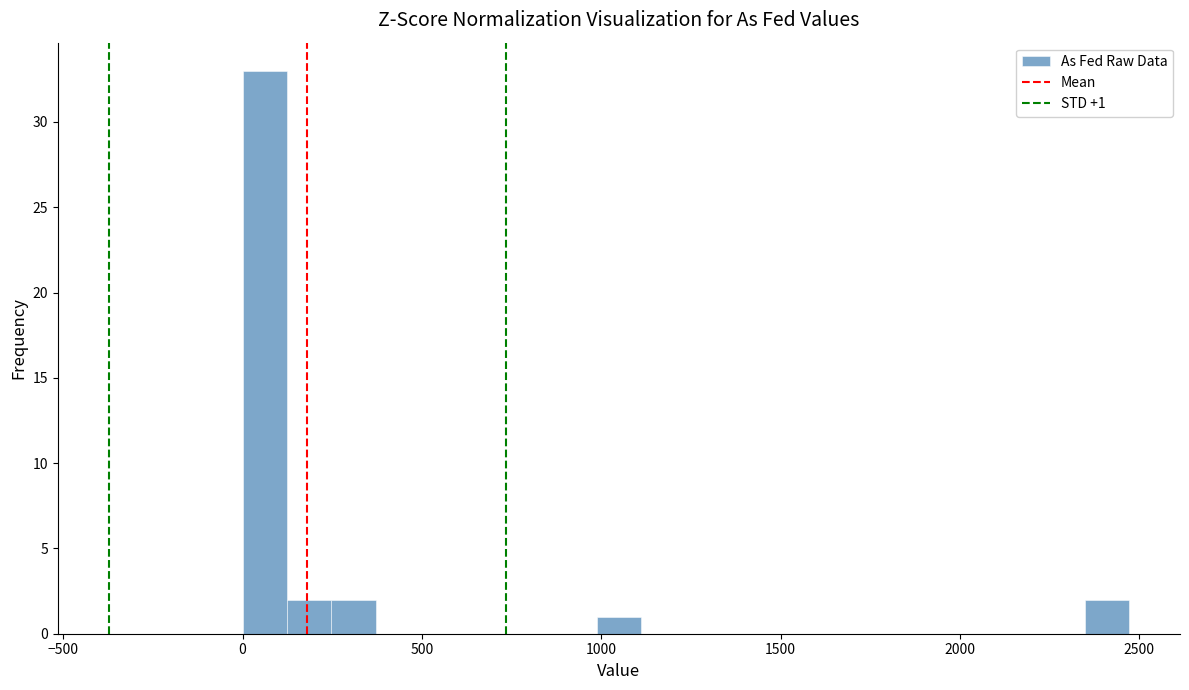

Read against the x-axis, roughly where is the centre of the tallest bar?

50